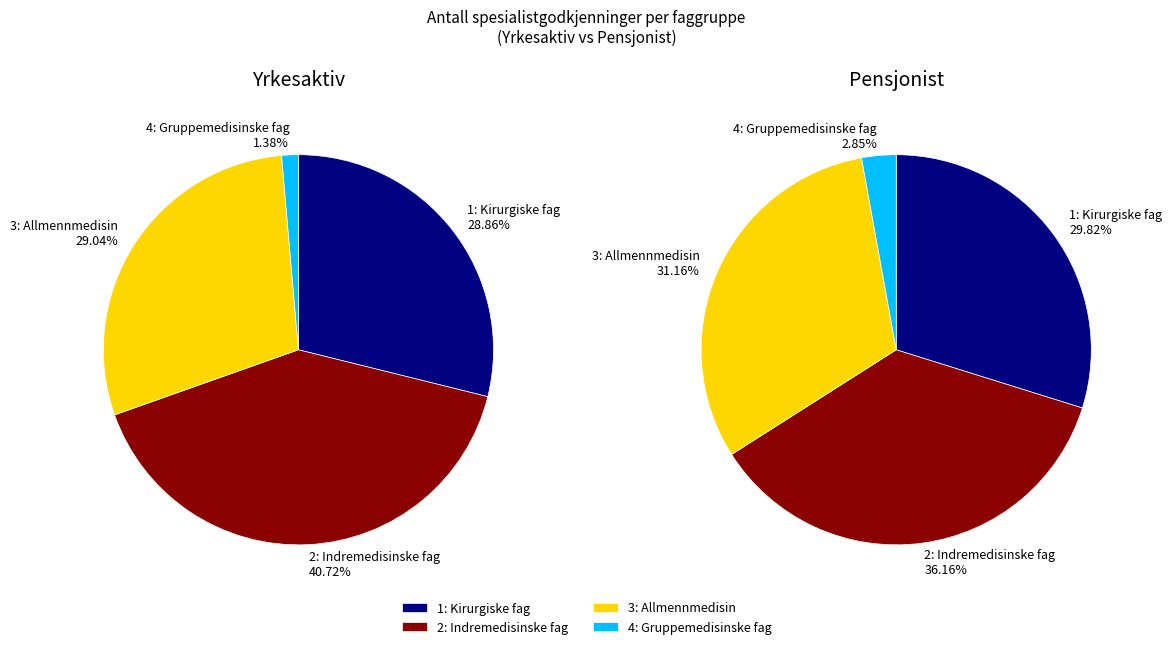

Does 1: Kirurgiske fag account for over 50% of the chart?

No